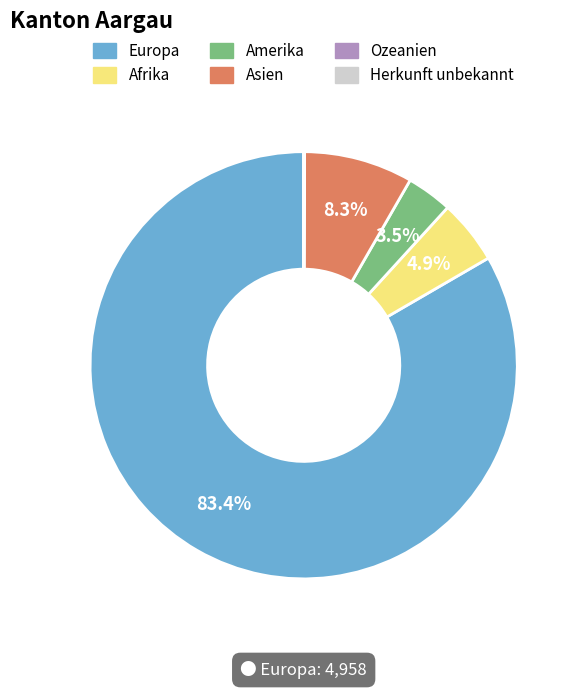

What is the largest slice in the pie chart?

Europa